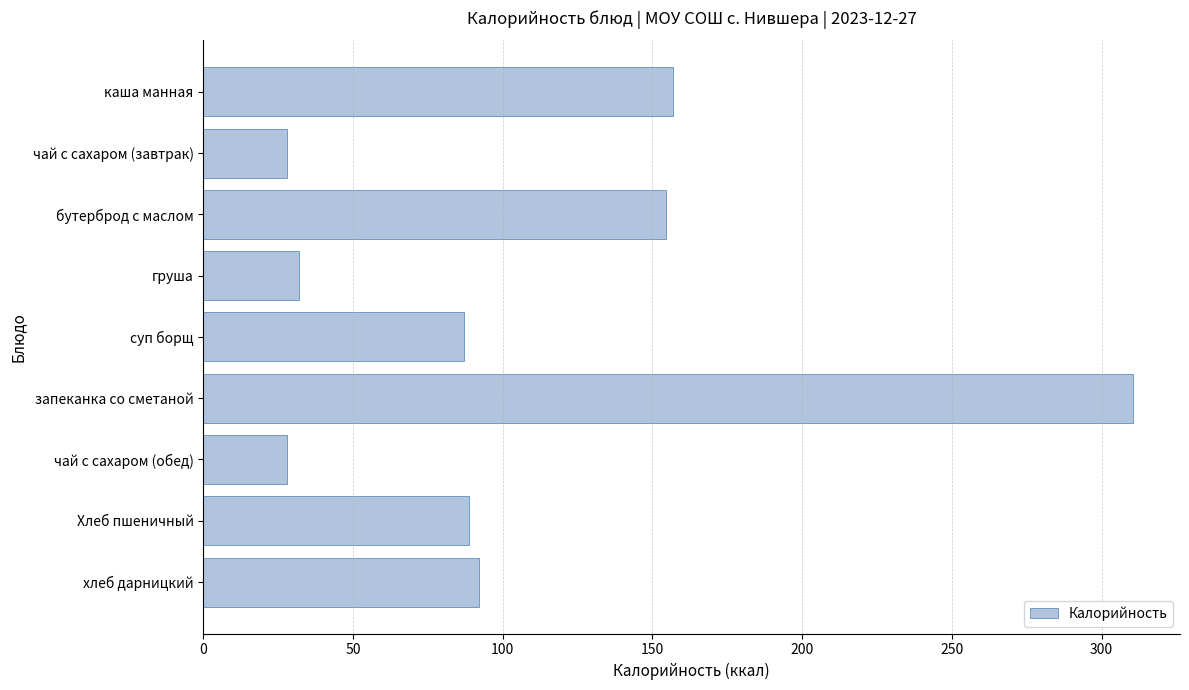

What is the difference between the second highest and minimum values?

129.0